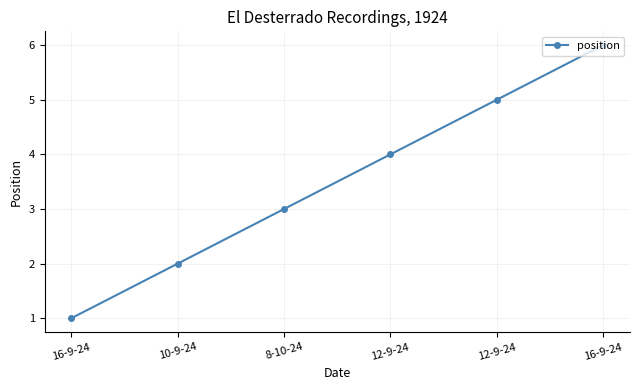

Is this an area chart (filled region under the line)?

No